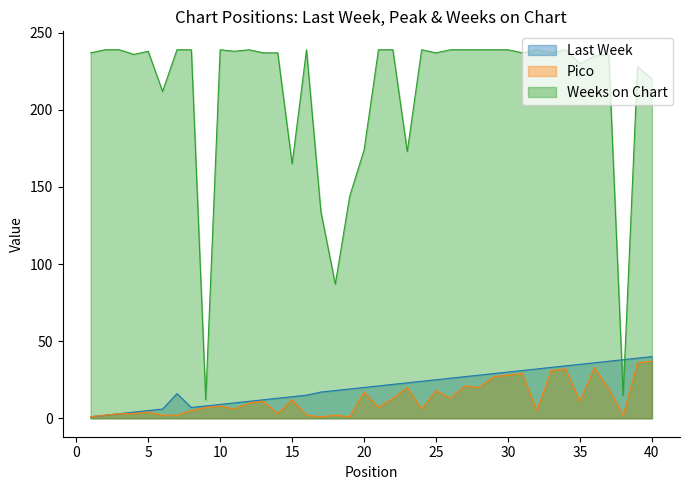

Is it true that Last Week equals 22 at 14?

False